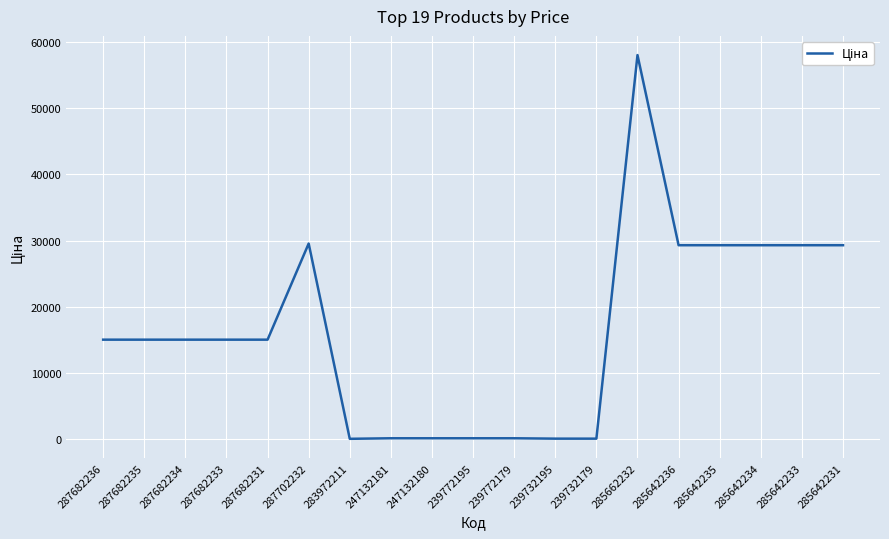

What is the ratio of the value at 287682234 to the value at 285642235?

0.5